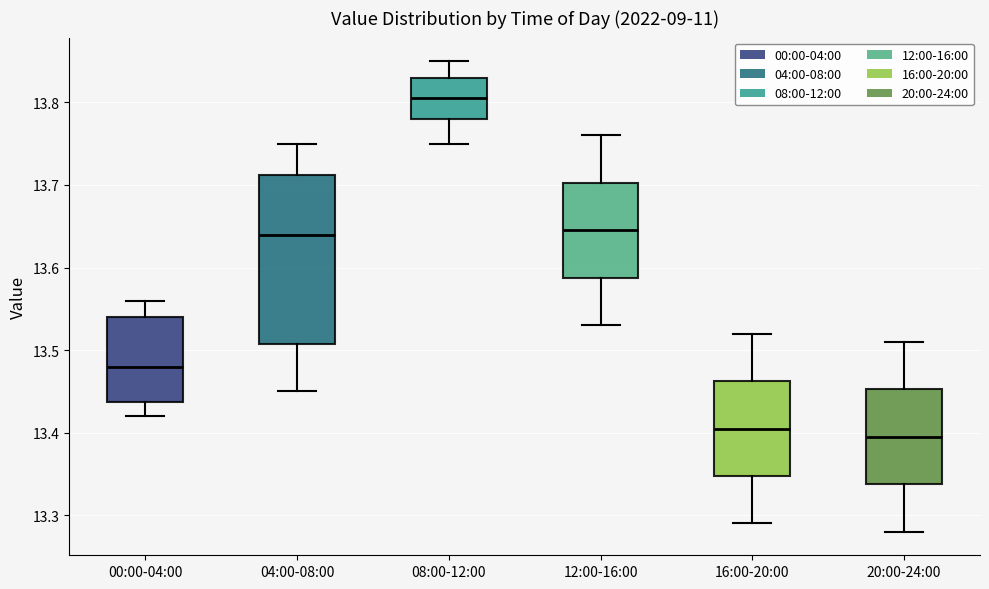

Reading left to right, read every box against the y-axis: the position of its median line, the range the box covers, and the ends of its whiskers. The values are not printed on the chart, so give them approximately, as read against the axis.

00:00-04:00: median 13.48, box 13.44 to 13.54, whiskers 13.42 to 13.56
04:00-08:00: median 13.64, box 13.51 to 13.71, whiskers 13.45 to 13.75
08:00-12:00: median 13.81, box 13.78 to 13.83, whiskers 13.75 to 13.85
12:00-16:00: median 13.65, box 13.59 to 13.70, whiskers 13.53 to 13.76
16:00-20:00: median 13.41, box 13.35 to 13.46, whiskers 13.29 to 13.52
20:00-24:00: median 13.40, box 13.34 to 13.45, whiskers 13.28 to 13.51